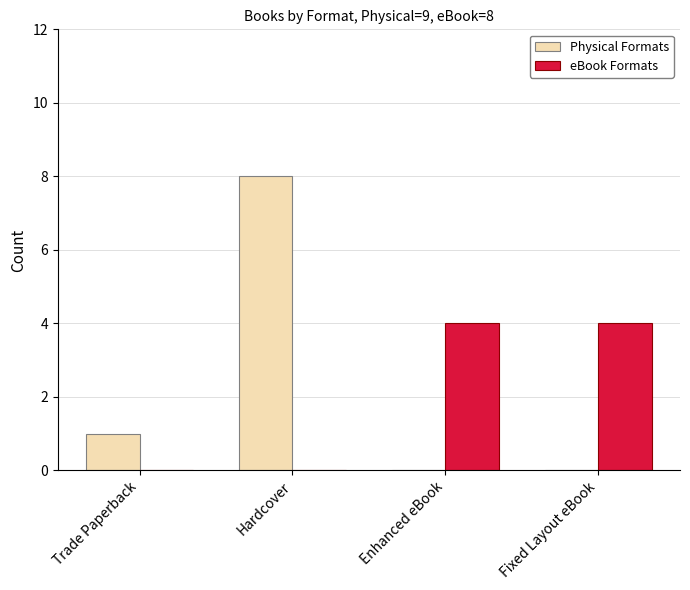

How many categories are shown in the chart?

4